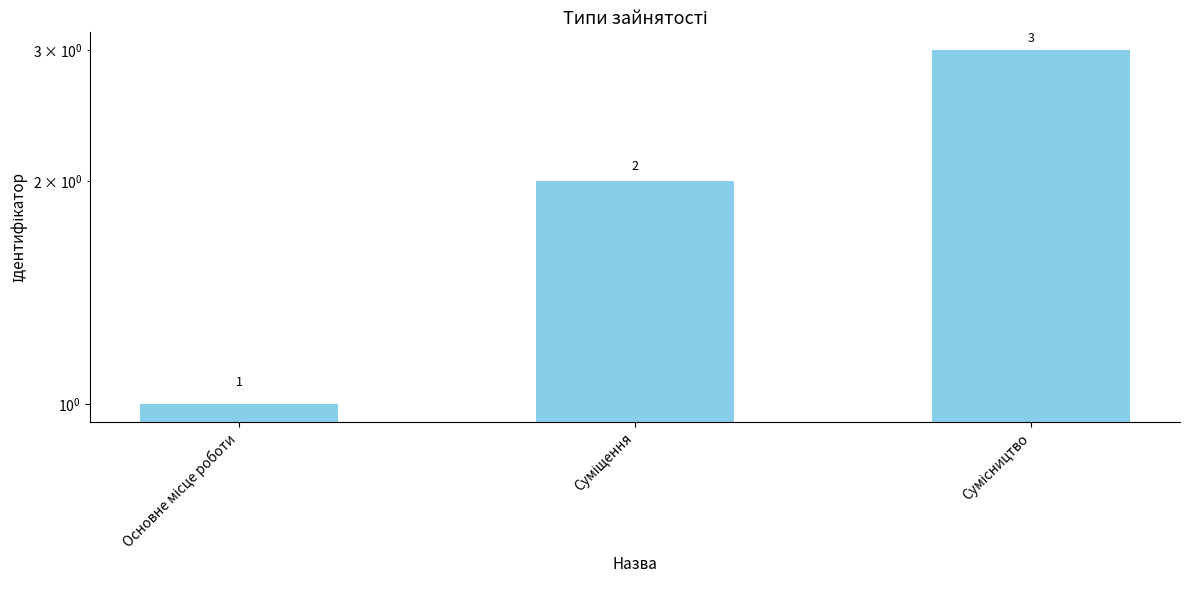

List the labels in order of value, largest first.

Сумісництво, Суміщення, Основне місце роботи